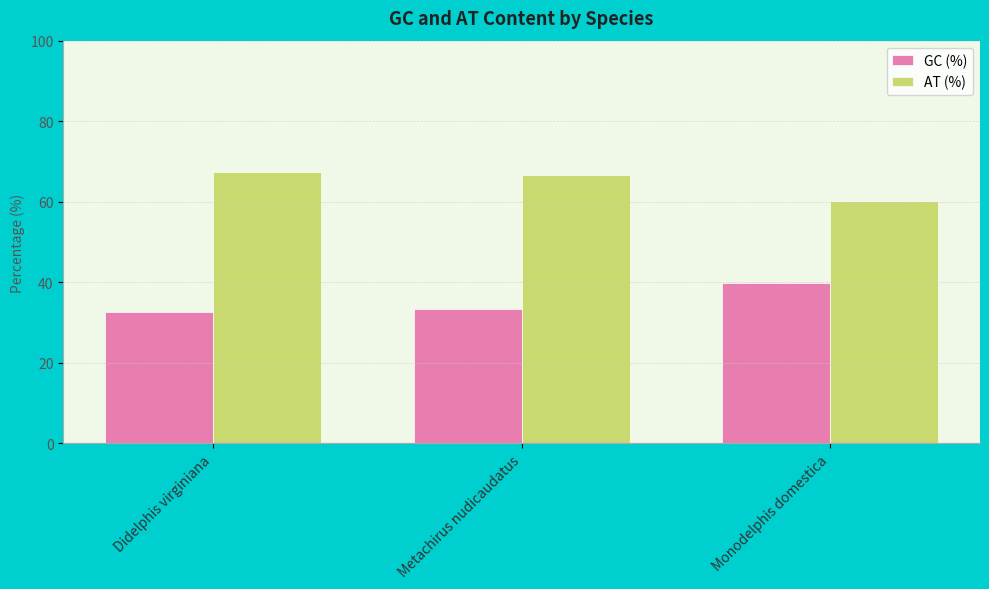

What value does the AT (%) series have at Metachirus nudicaudatus?

66.7